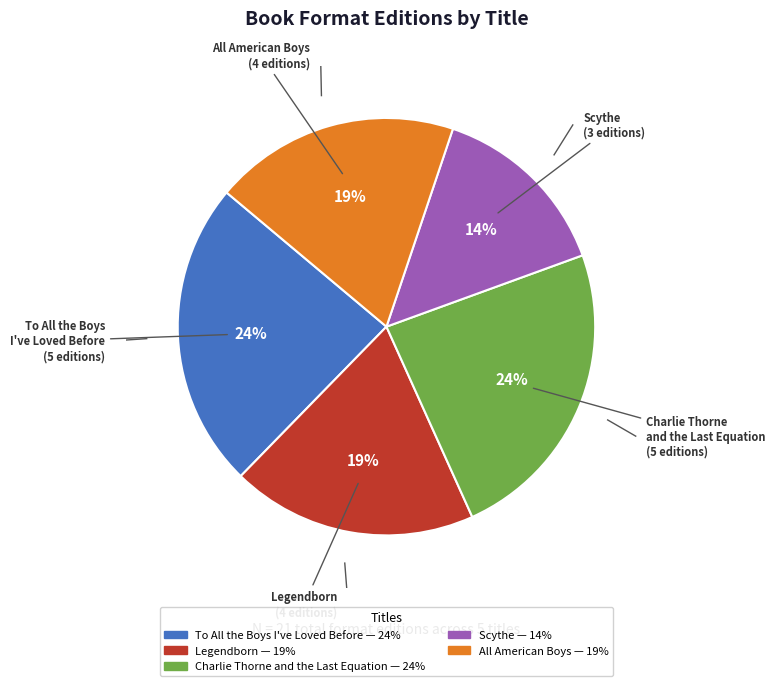

True or false: Scythe accounts for 14% of the total.

True